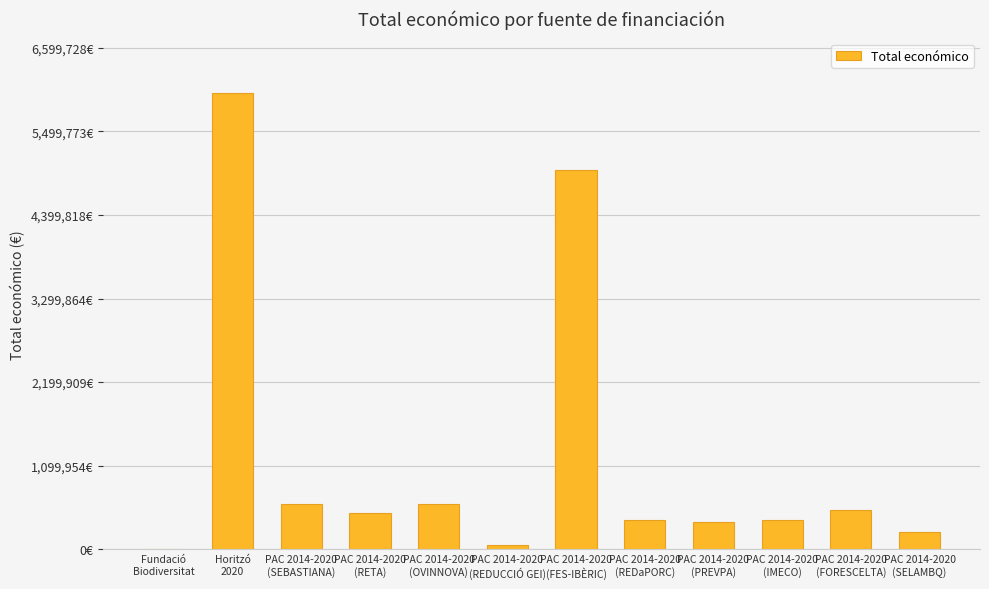

The value at PAC 2014-2020
(FES-IBÈRIC) is 1072830. True or false?

False